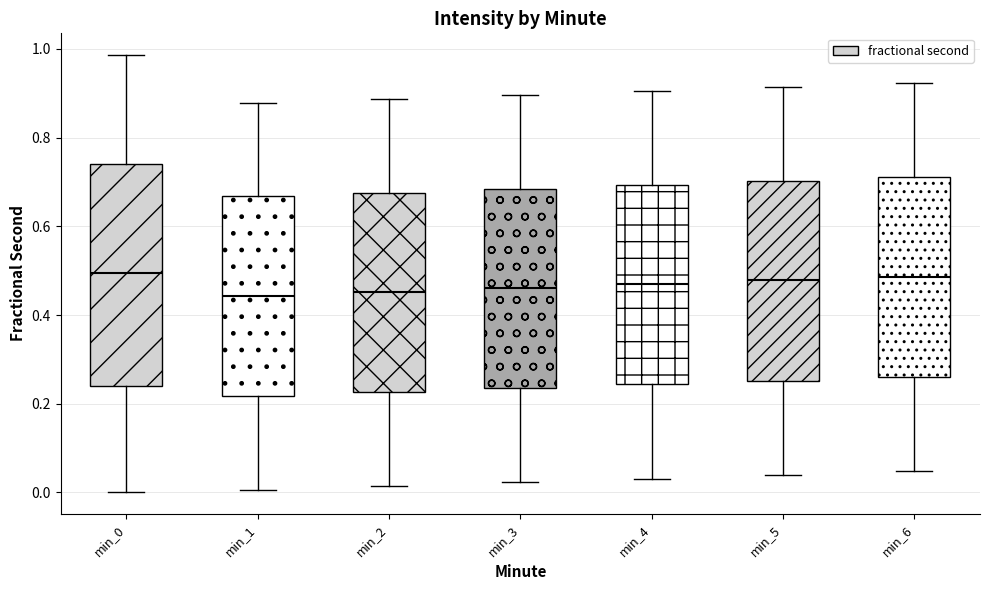

Reading left to right, read every box against the y-axis: the position of its median line, the range the box covers, and the ends of its whiskers. The values are not printed on the chart, so give them approximately, as read against the axis.

min_0: median 0.50, box 0.24 to 0.74, whiskers 0.00 to 0.98
min_1: median 0.44, box 0.22 to 0.66, whiskers 0.00 to 0.88
min_2: median 0.46, box 0.22 to 0.68, whiskers 0.02 to 0.88
min_3: median 0.46, box 0.24 to 0.68, whiskers 0.02 to 0.90
min_4: median 0.46, box 0.24 to 0.70, whiskers 0.04 to 0.90
min_5: median 0.48, box 0.26 to 0.70, whiskers 0.04 to 0.92
min_6: median 0.48, box 0.26 to 0.72, whiskers 0.04 to 0.92